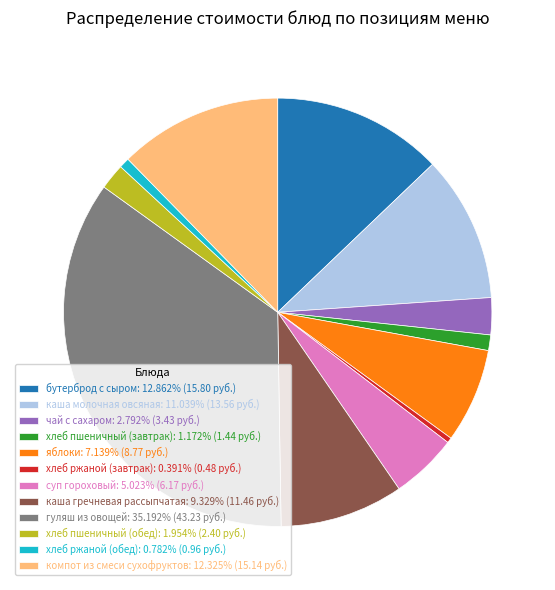

Combined, do хлеб пшеничный (завтрак): 1.172% (1.44 руб.) and хлеб ржаной (завтрак): 0.391% (0.48 руб.) account for over 50%?

No